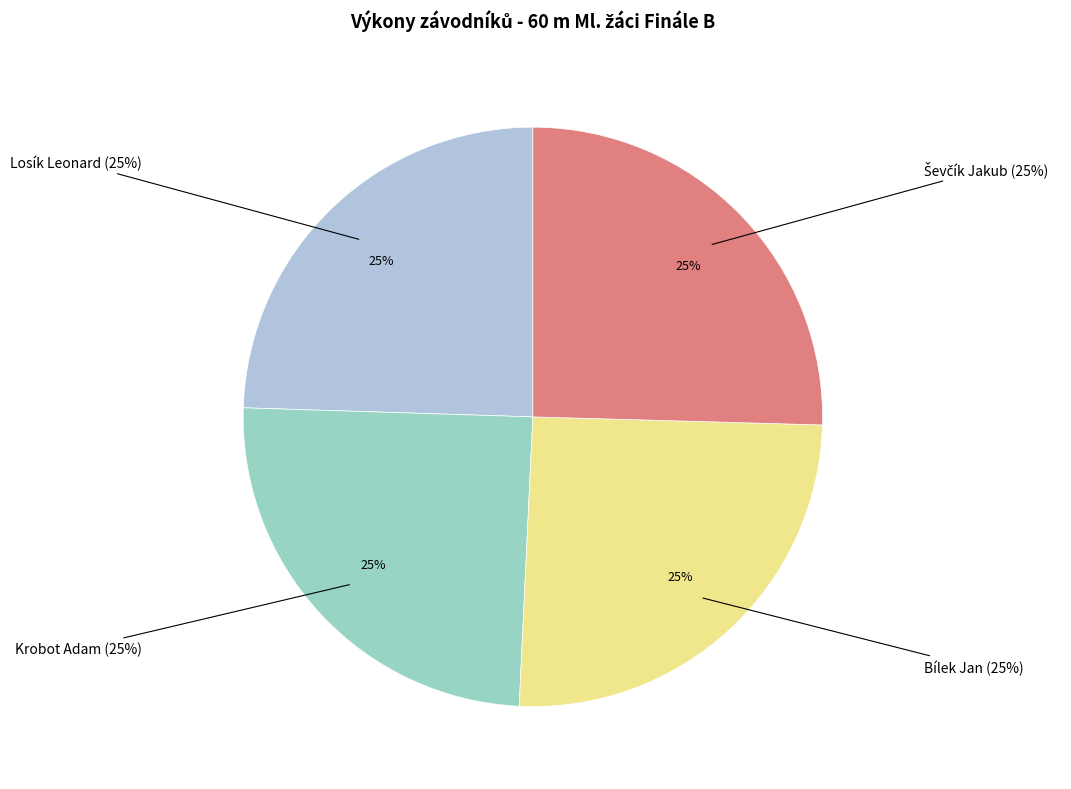

Is it true that Krobot Adam is 25% of the pie?

True